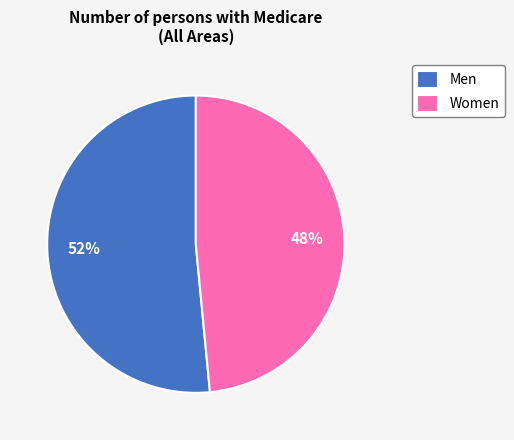

Count the number of slices in the pie.

2